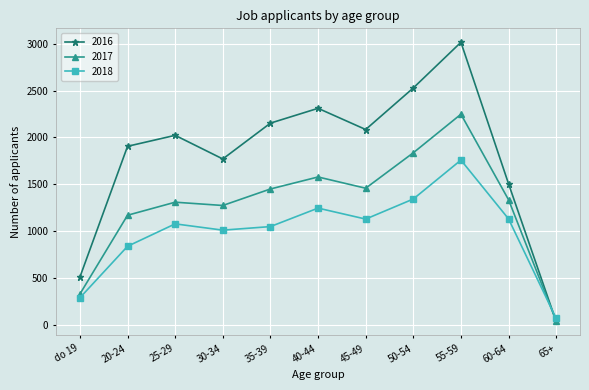

At which category is the sum across all series the highest?

55-59